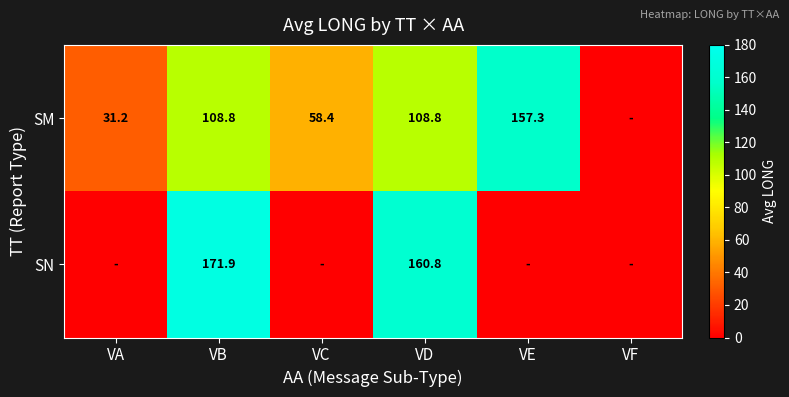

The SM series shows 108.8 at VD. True or false?

True